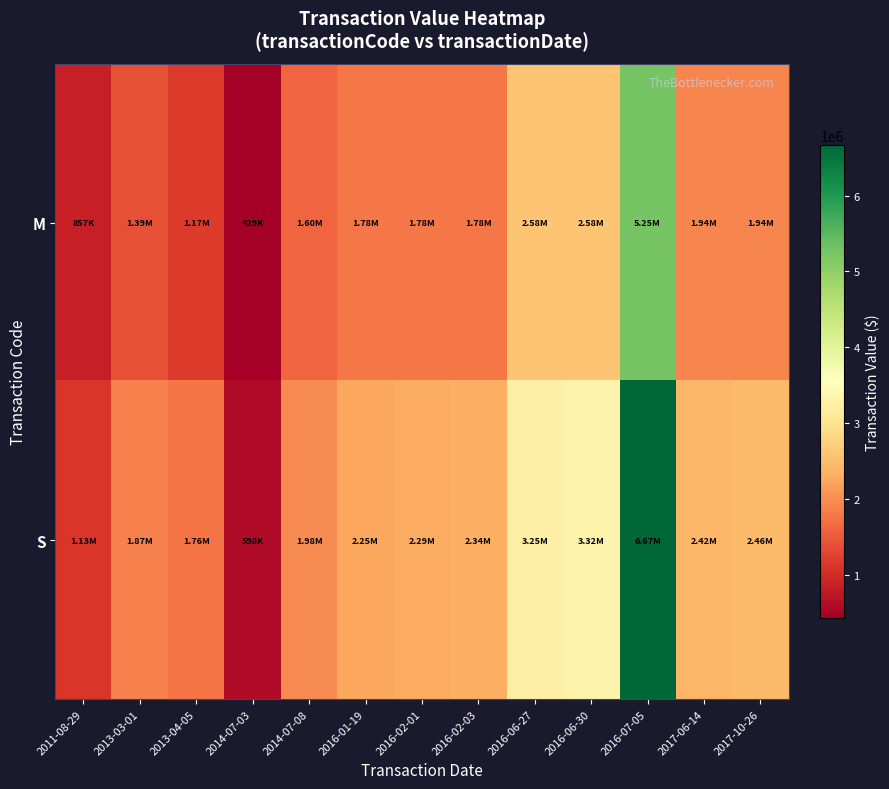

At which category does the chart reach its minimum across all series?

2014-07-03